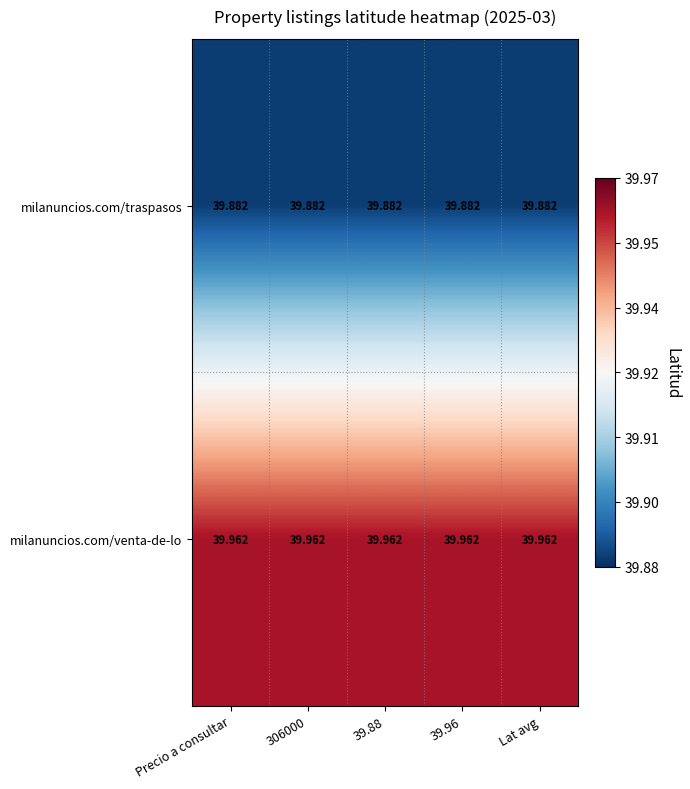

How many distinct data groups are displayed?

2